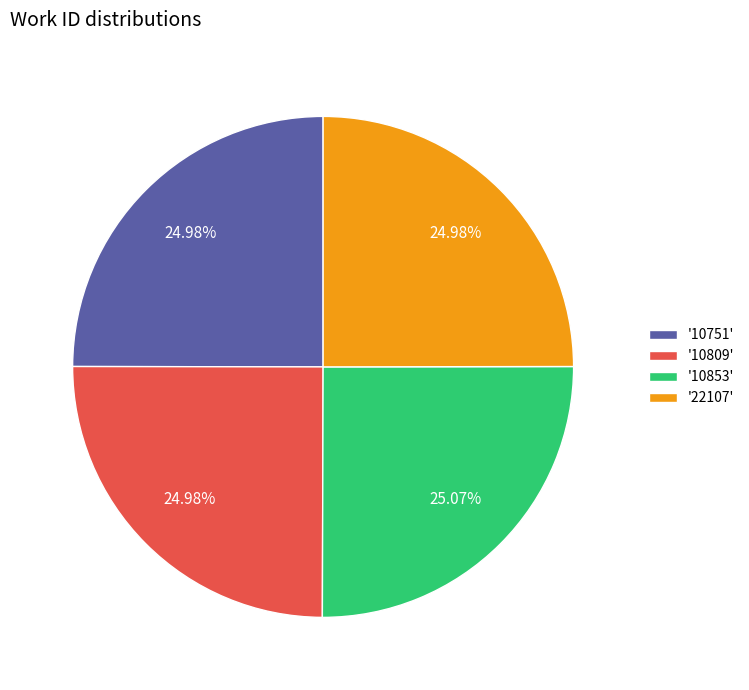

Is '10853' the majority of the pie?

No